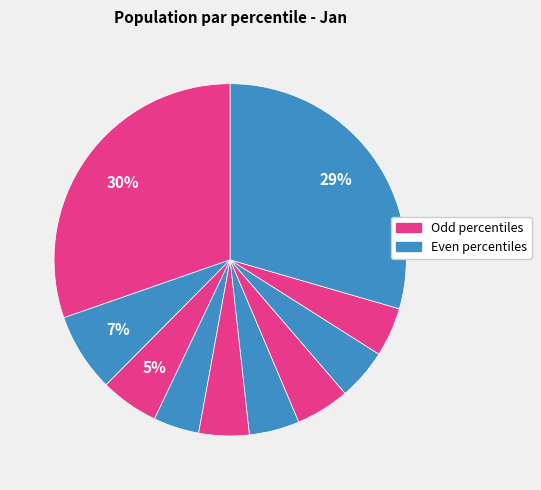

How many segments does this pie chart have?

10